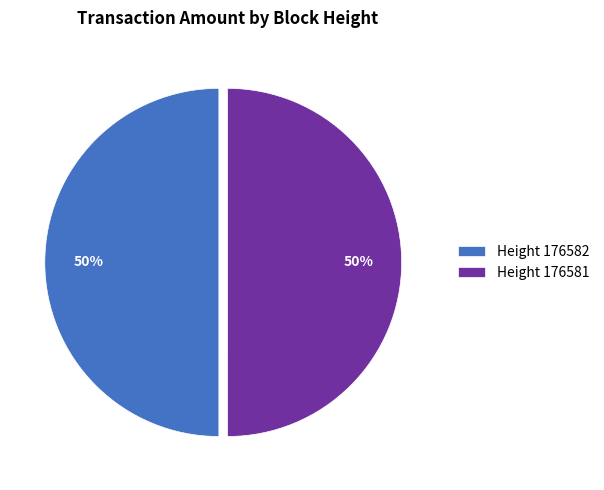

To the nearest percent, what percentage of the pie is Height 176581?

50%